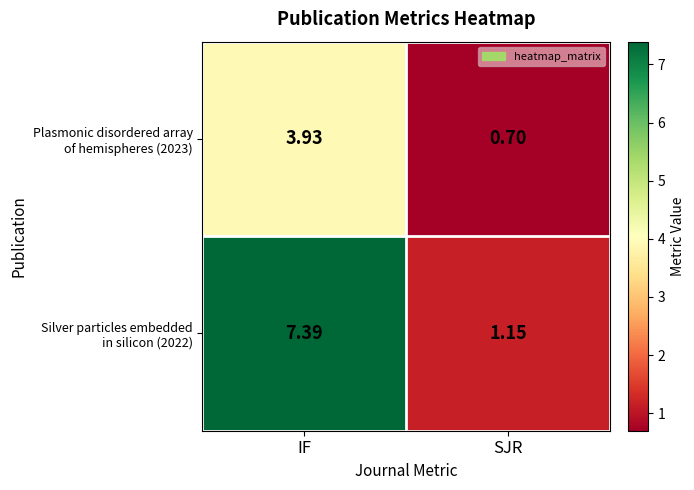

Count the number of data series in this chart.

2